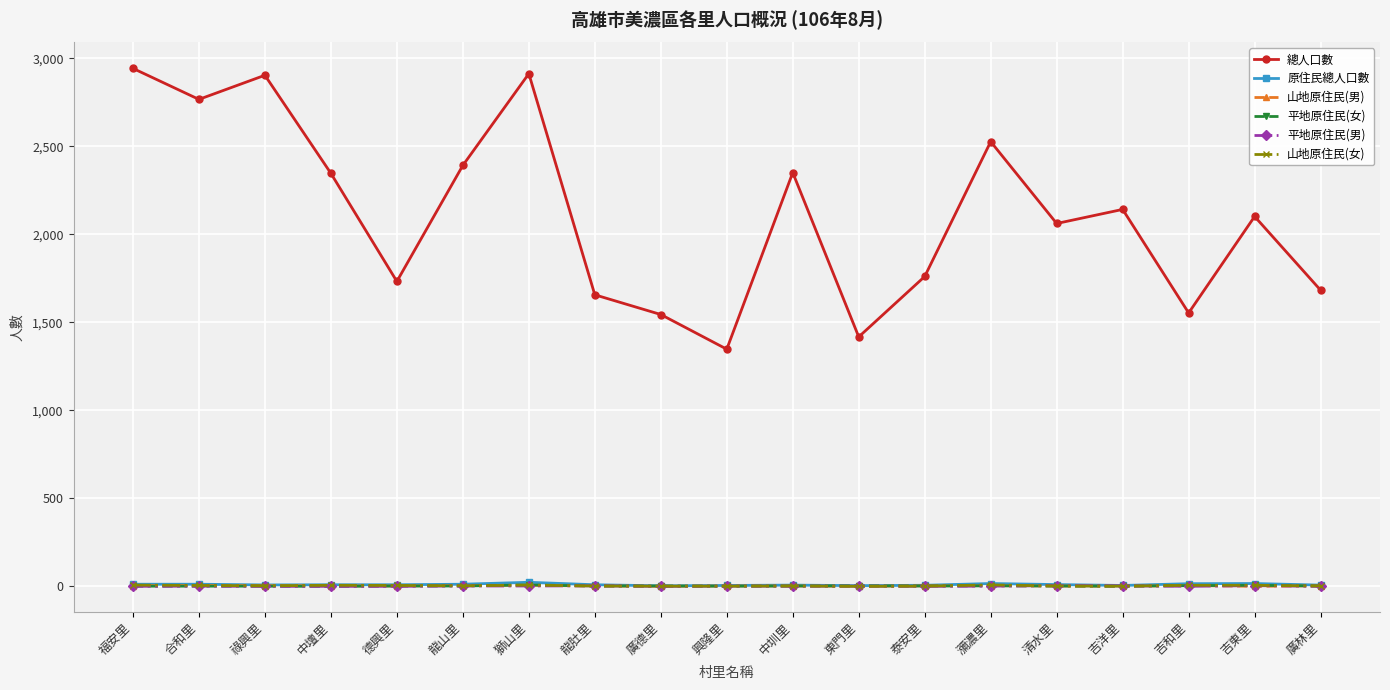

At how many categories does at least one series exceed 2640?

4